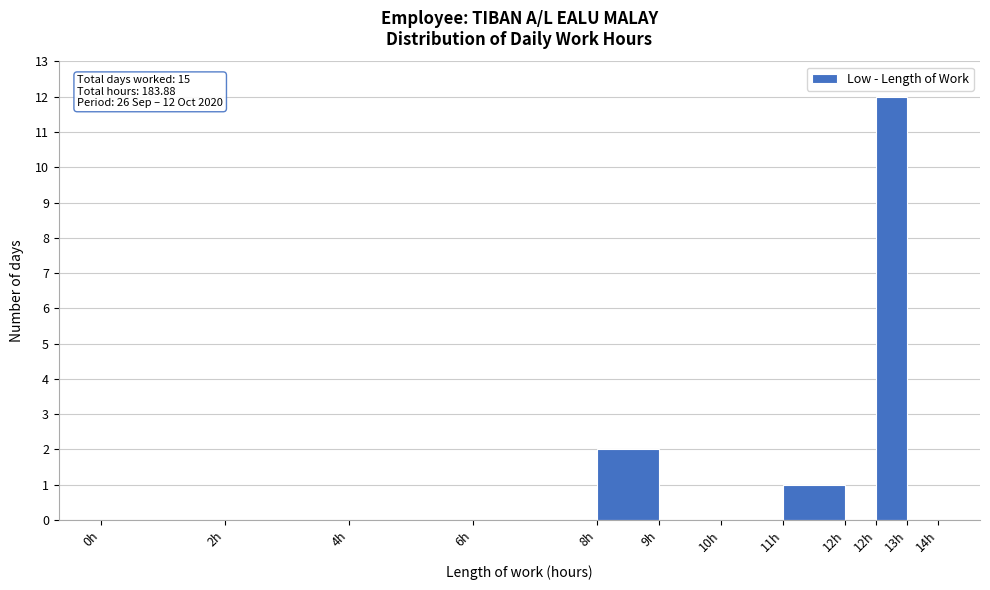

How many categories are shown in the chart?

11